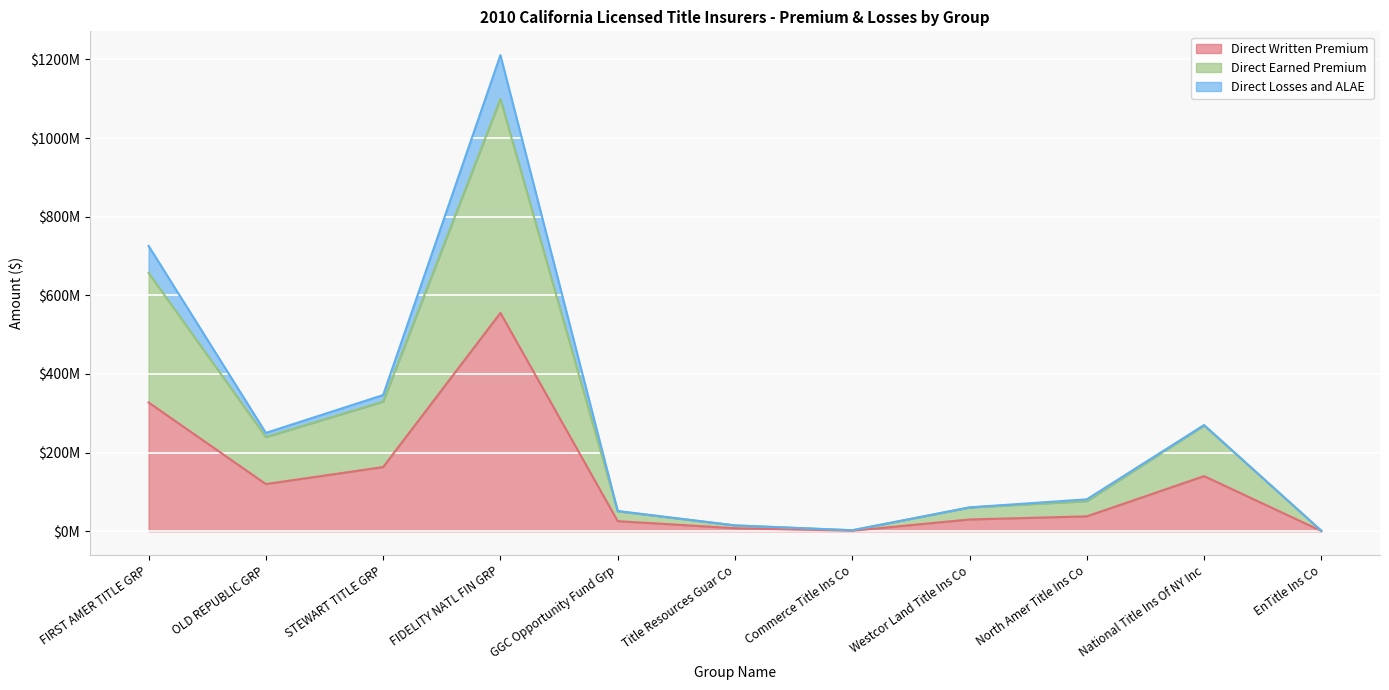

In Direct Earned Premium, how many points are lower than both neighbors (excluding endpoints)?

2